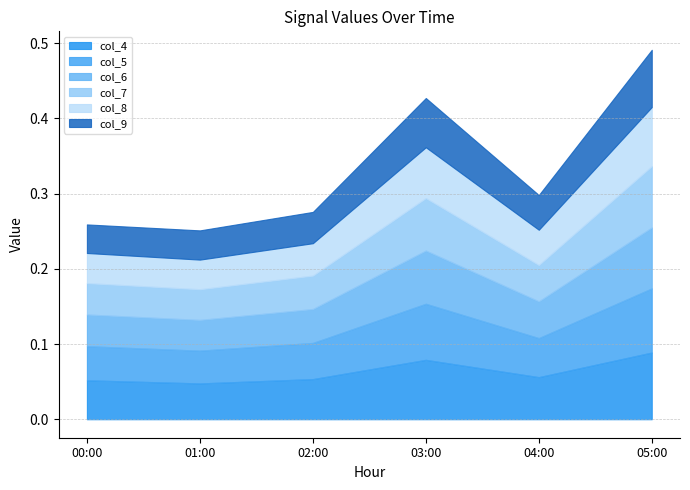

Reading left to right, what are all the values shown in this chart?

col_4: 00:00=0.1	01:00=0.0	02:00=0.1	03:00=0.1	04:00=0.1	05:00=0.1
col_5: 00:00=0.0	01:00=0.0	02:00=0.0	03:00=0.1	04:00=0.1	05:00=0.1
col_6: 00:00=0.0	01:00=0.0	02:00=0.0	03:00=0.1	04:00=0.0	05:00=0.1
col_7: 00:00=0.0	01:00=0.0	02:00=0.0	03:00=0.1	04:00=0.0	05:00=0.1
col_8: 00:00=0.0	01:00=0.0	02:00=0.0	03:00=0.1	04:00=0.0	05:00=0.1
col_9: 00:00=0.0	01:00=0.0	02:00=0.0	03:00=0.1	04:00=0.0	05:00=0.1